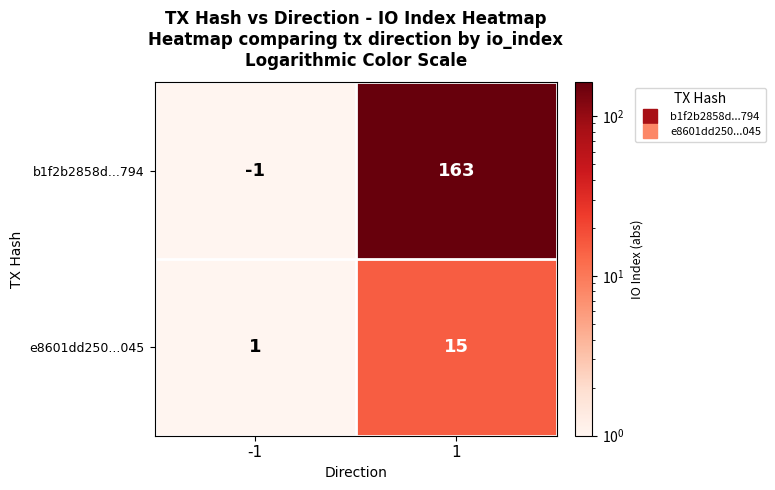

At which category is the sum across all series the highest?

1